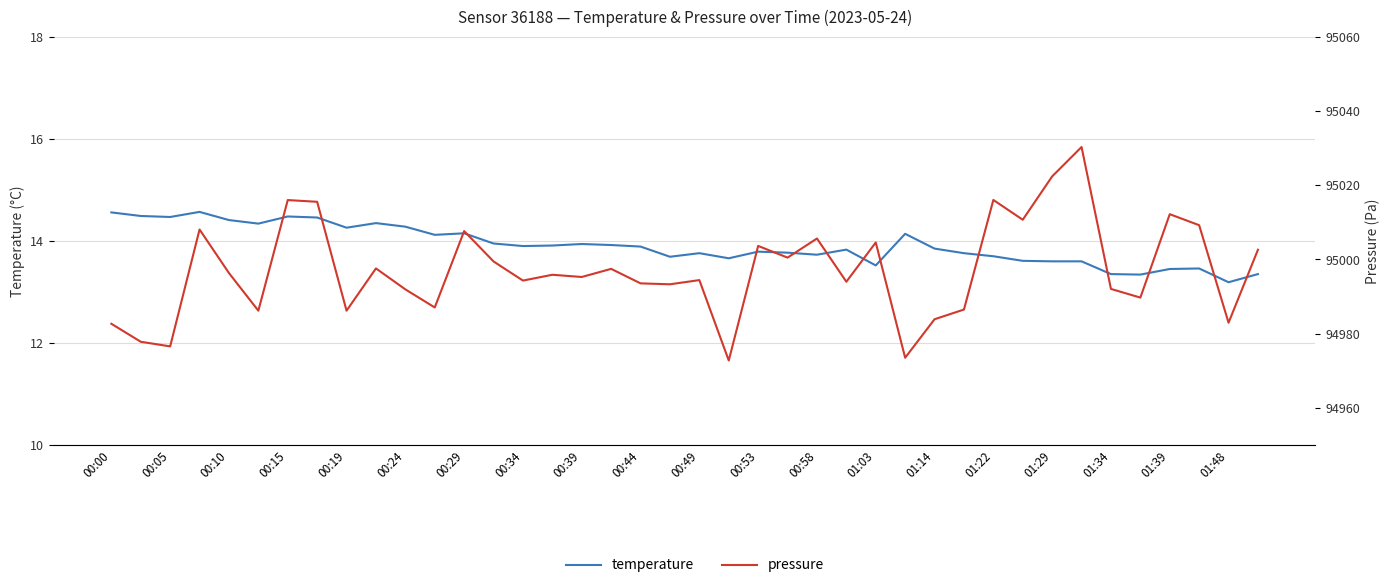

What is the difference between the second highest and second lowest values in the temperature series?

1.2